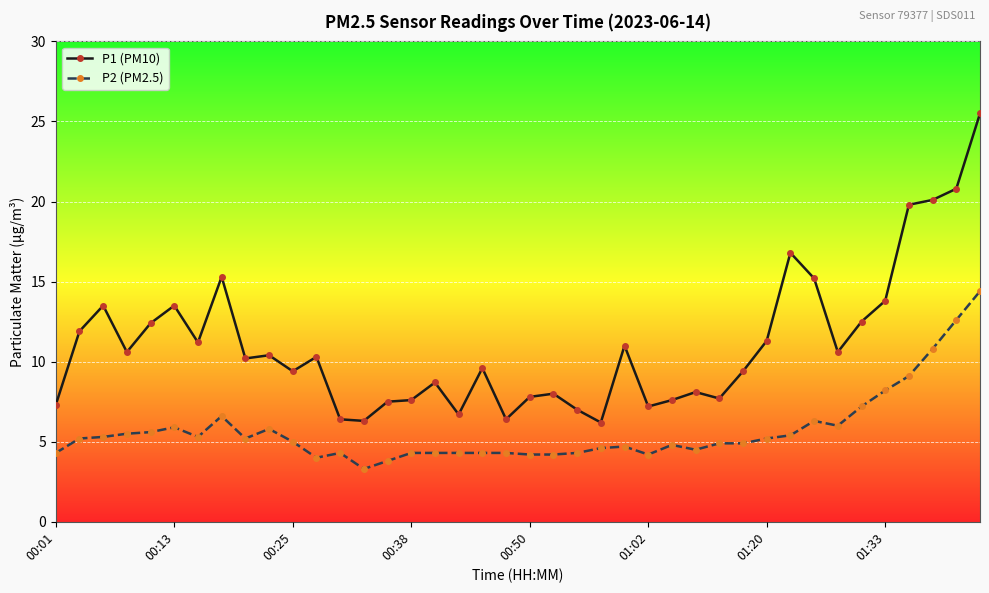

Does the chart display data point markers on the line(s)?

Yes